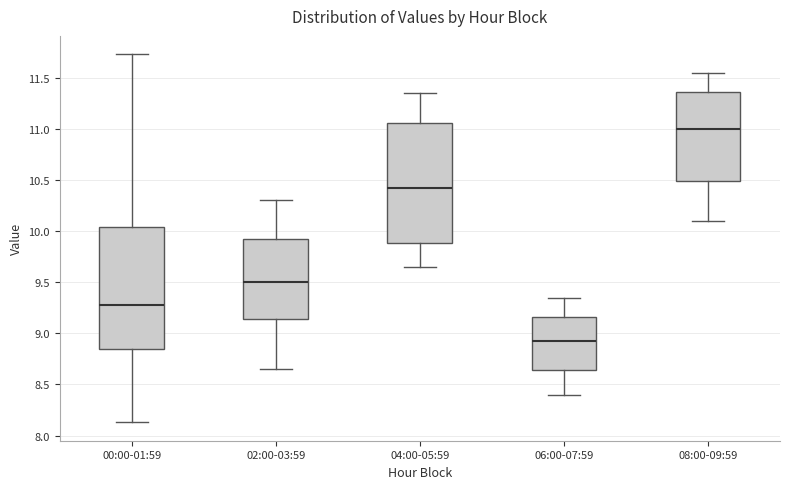

Where does the median line of the box for 00:00-01:59 sit on the y-axis? The values are not printed on the chart, so give them approximately, as read against the axis.

9.30